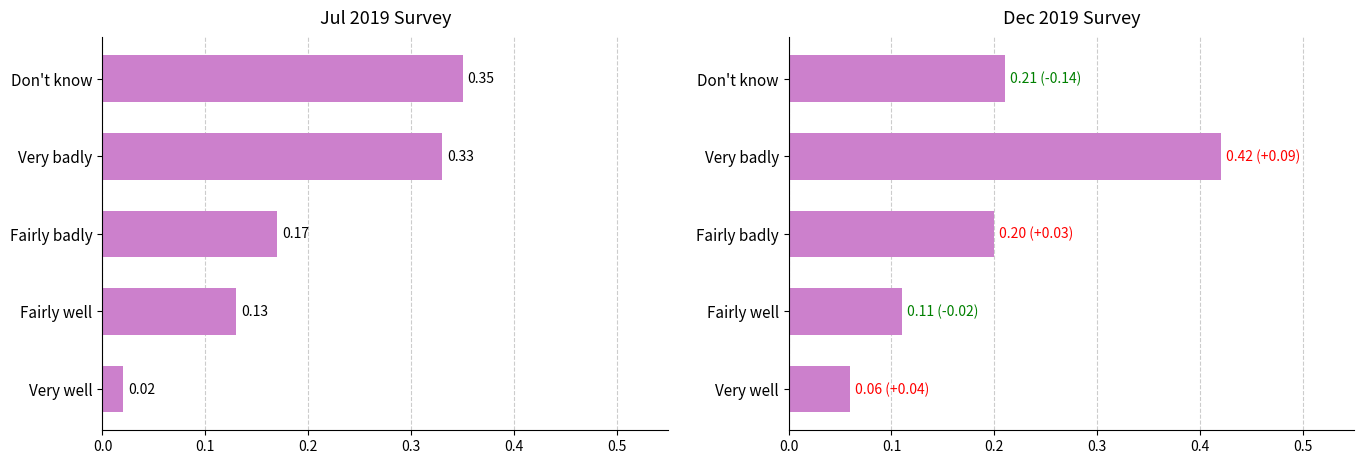

At how many categories does at least one series exceed 0?

5